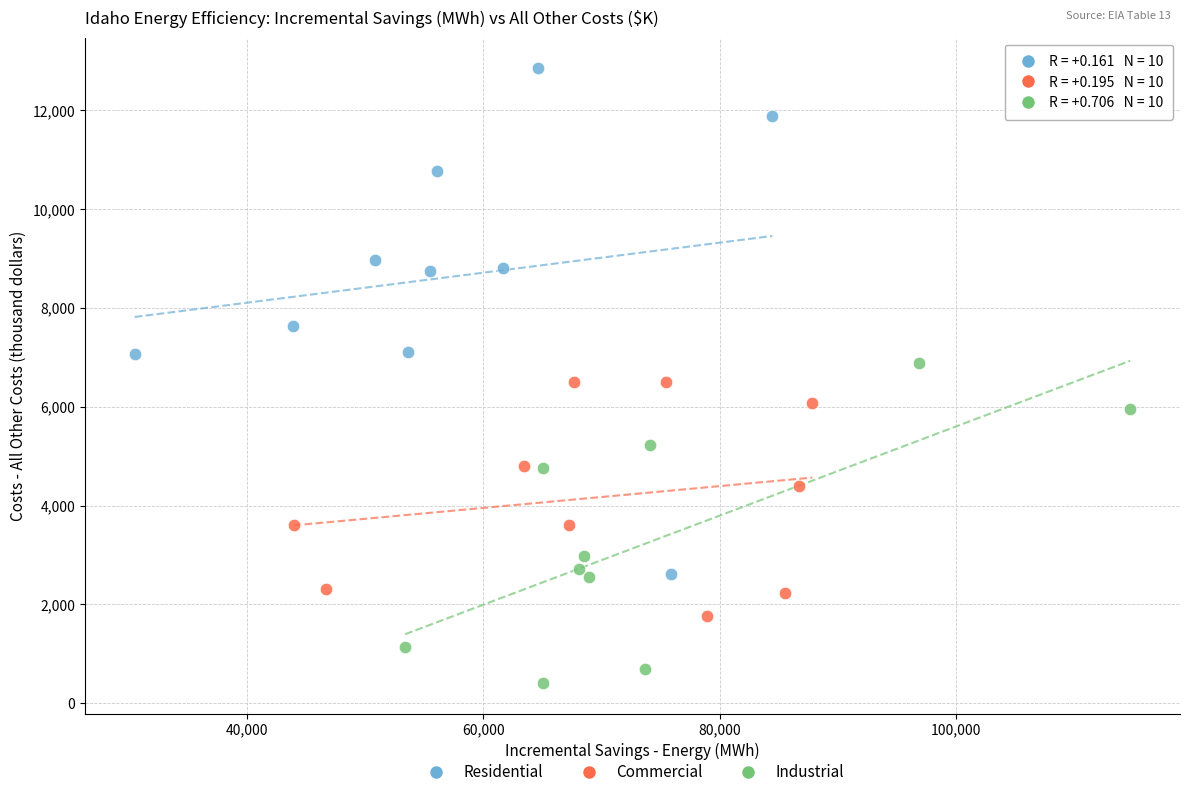

Which series has the widest spread of Y values?

Residential